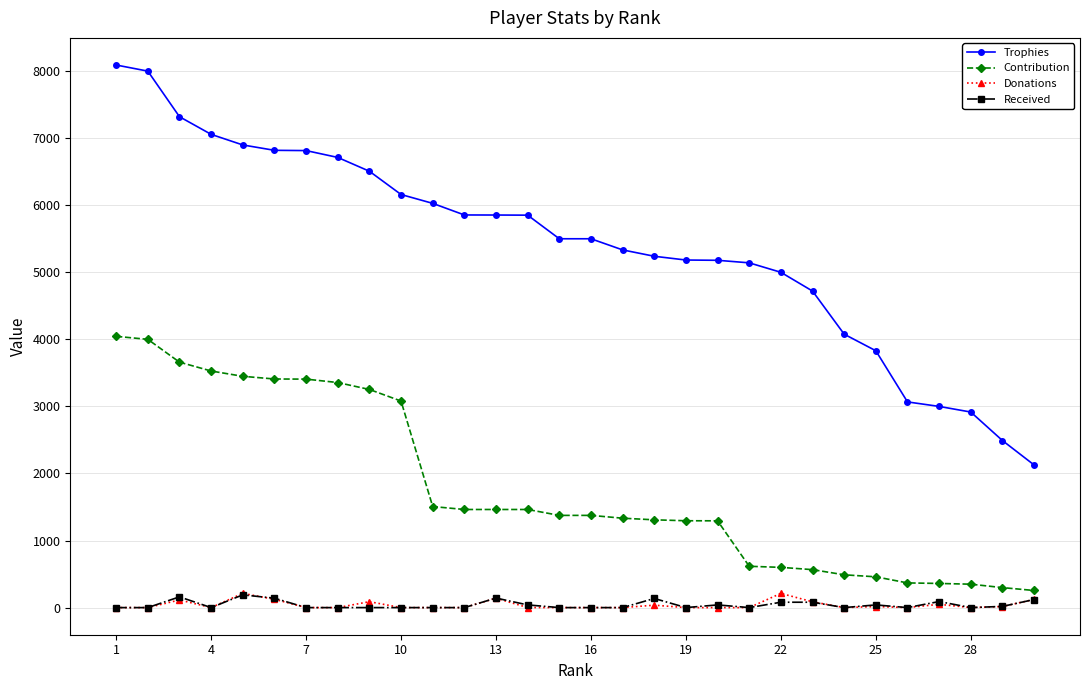

Which series has the largest total across all categories?

Trophies